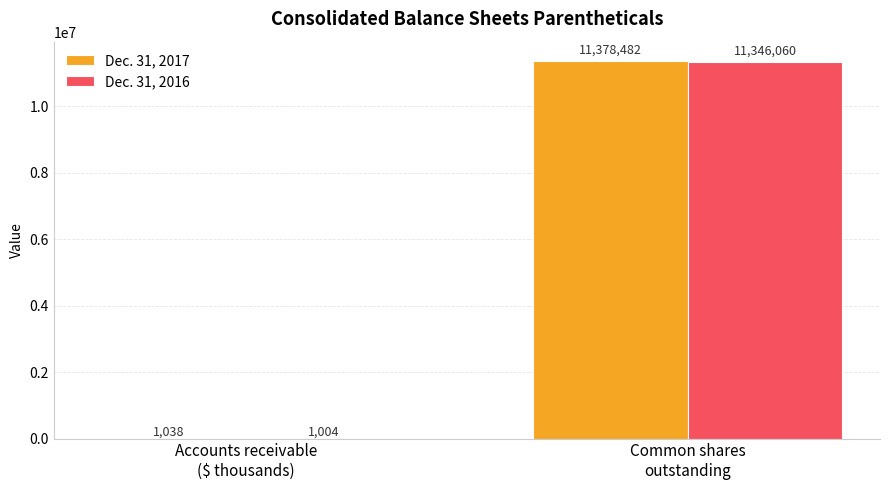

What is the difference between the Dec. 31, 2016 values at Common shares
outstanding and Accounts receivable
($ thousands)?

11345056